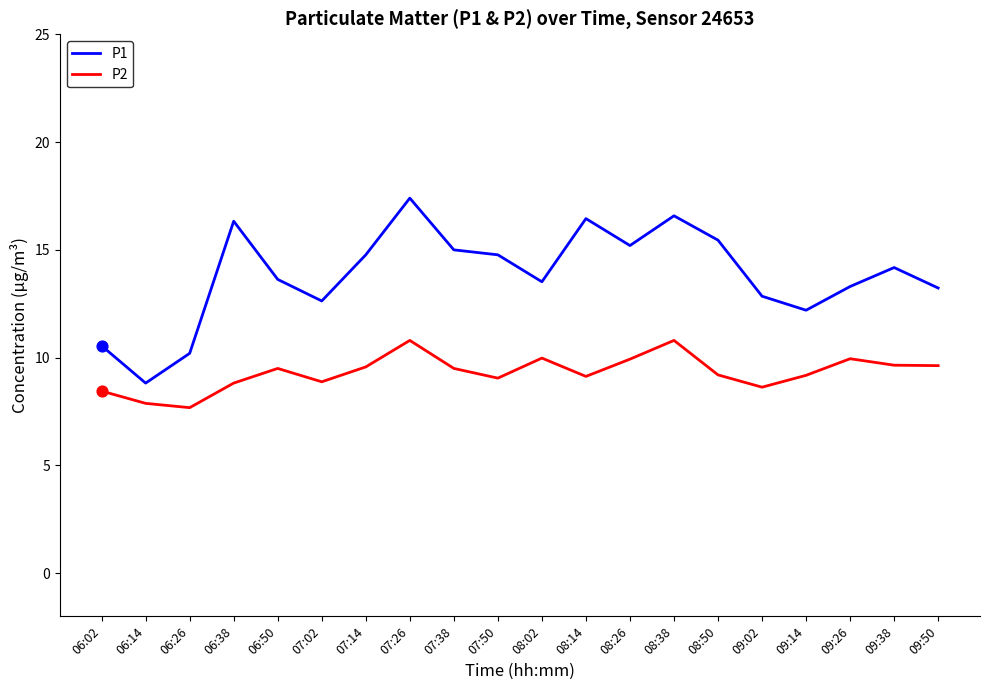

What are all the series names shown in the legend?

P1, P2